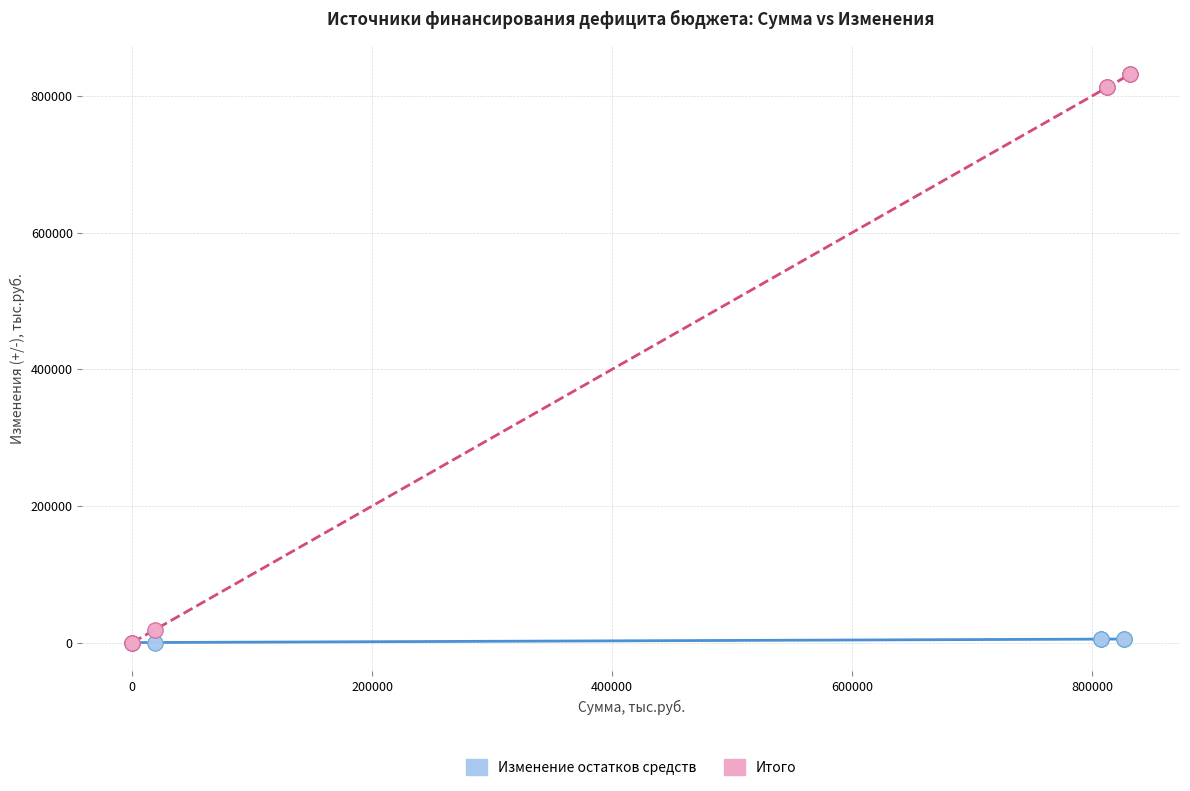

Which series contains the highest Y value?

Итого